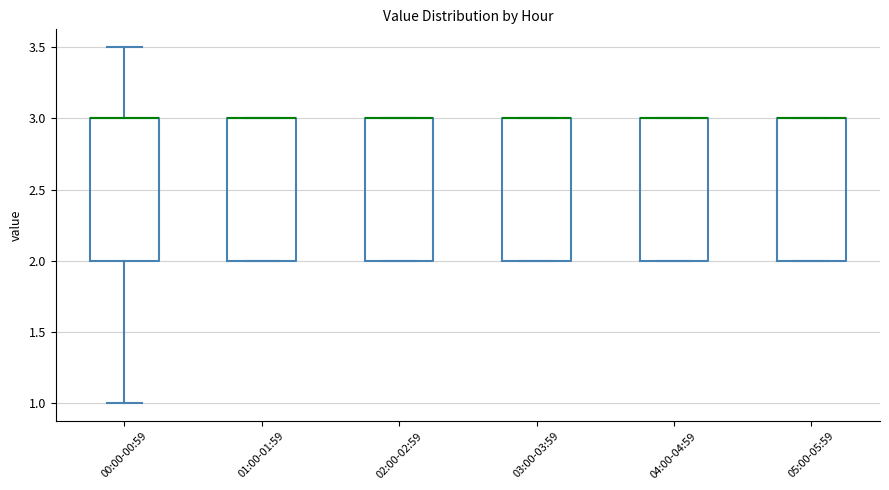

Reading left to right, read every box against the y-axis: the position of its median line, the range the box covers, and the ends of its whiskers. The values are not printed on the chart, so give them approximately, as read against the axis.

00:00-00:59: median 3.0 (drawn on the box's upper edge), box 2.0 to 3.0, whiskers 1.0 to 3.5
01:00-01:59: median 3.0 (drawn on the box's upper edge), box 2.0 to 3.0, whiskers 2.0 to 3.0
02:00-02:59: median 3.0 (drawn on the box's upper edge), box 2.0 to 3.0, whiskers 2.0 to 3.0
03:00-03:59: median 3.0 (drawn on the box's upper edge), box 2.0 to 3.0, whiskers 2.0 to 3.0
04:00-04:59: median 3.0 (drawn on the box's upper edge), box 2.0 to 3.0, whiskers 2.0 to 3.0
05:00-05:59: median 3.0 (drawn on the box's upper edge), box 2.0 to 3.0, whiskers 2.0 to 3.0